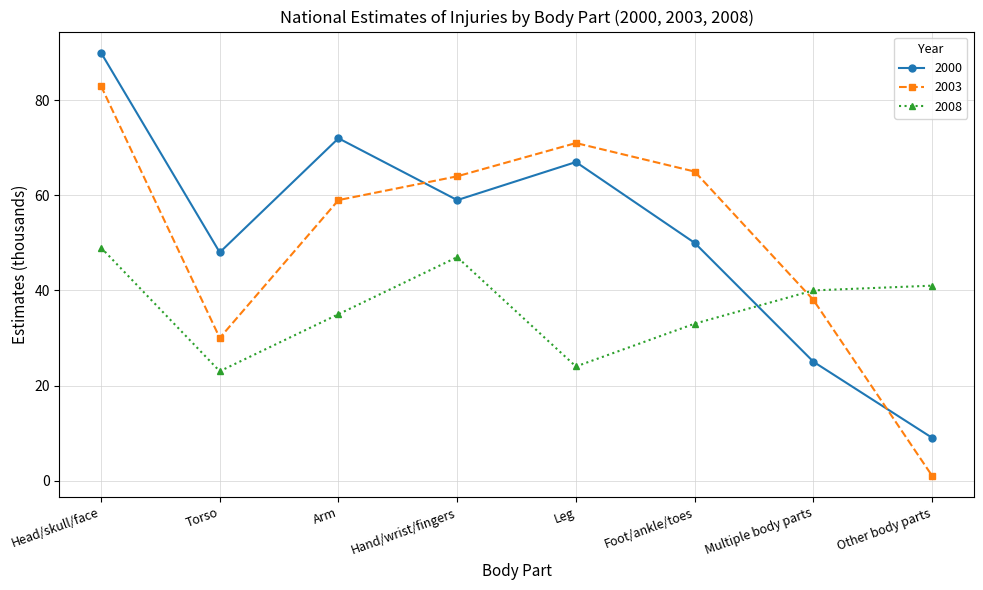

What is the difference between the highest and lowest values at Multiple body parts?

15